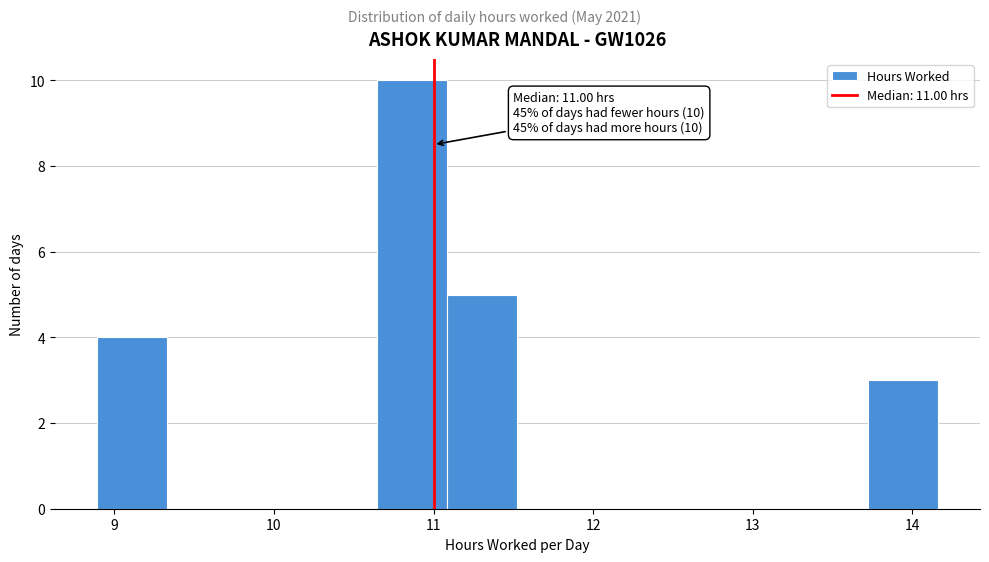

Which range on the x-axis has the tallest bar?

10.6 to 11.1